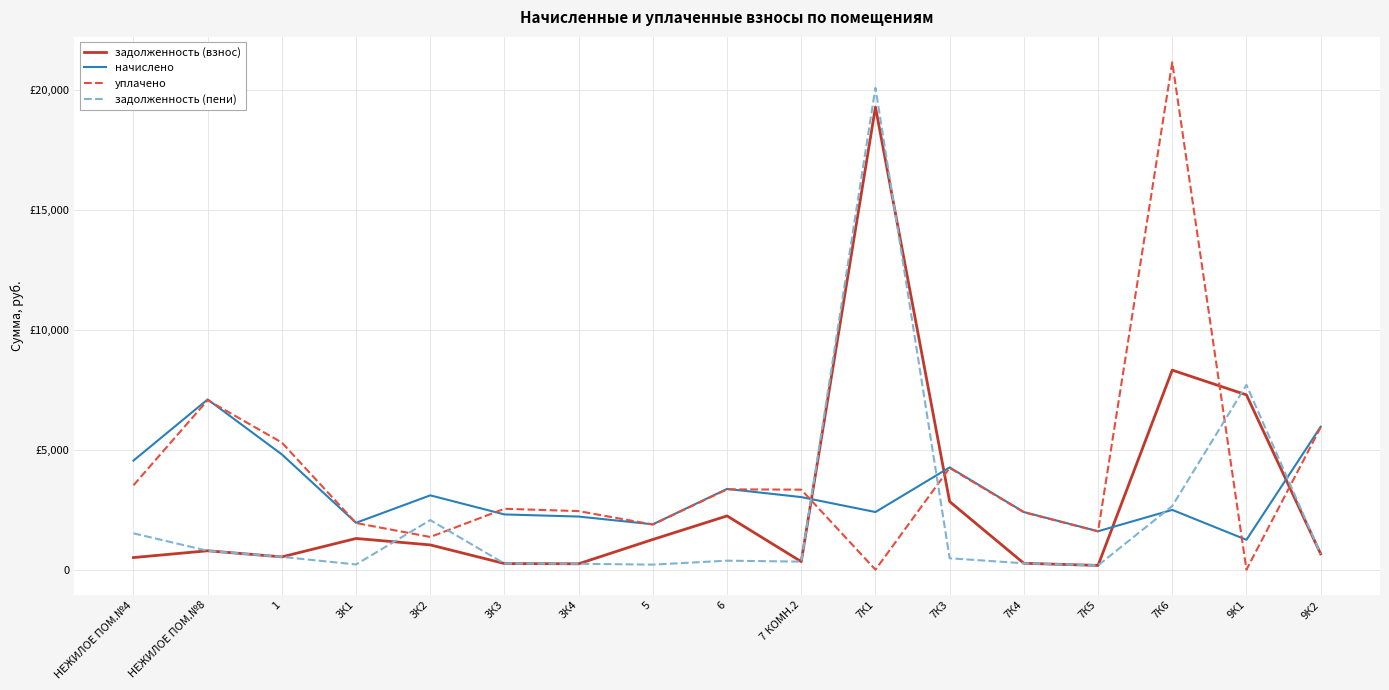

How many interior local peaks does the задолженность (пени) series have?

4